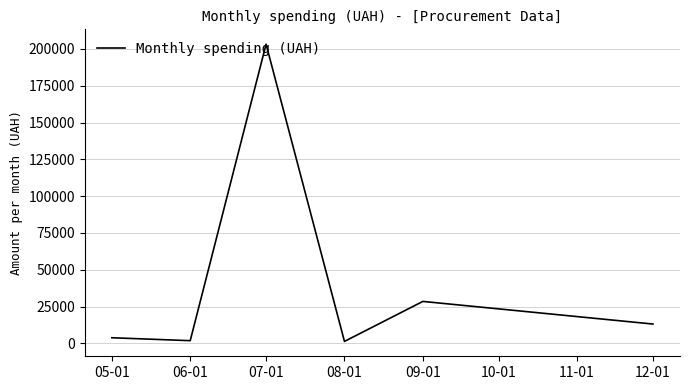

What is the maximum value shown in the chart?

203240.9